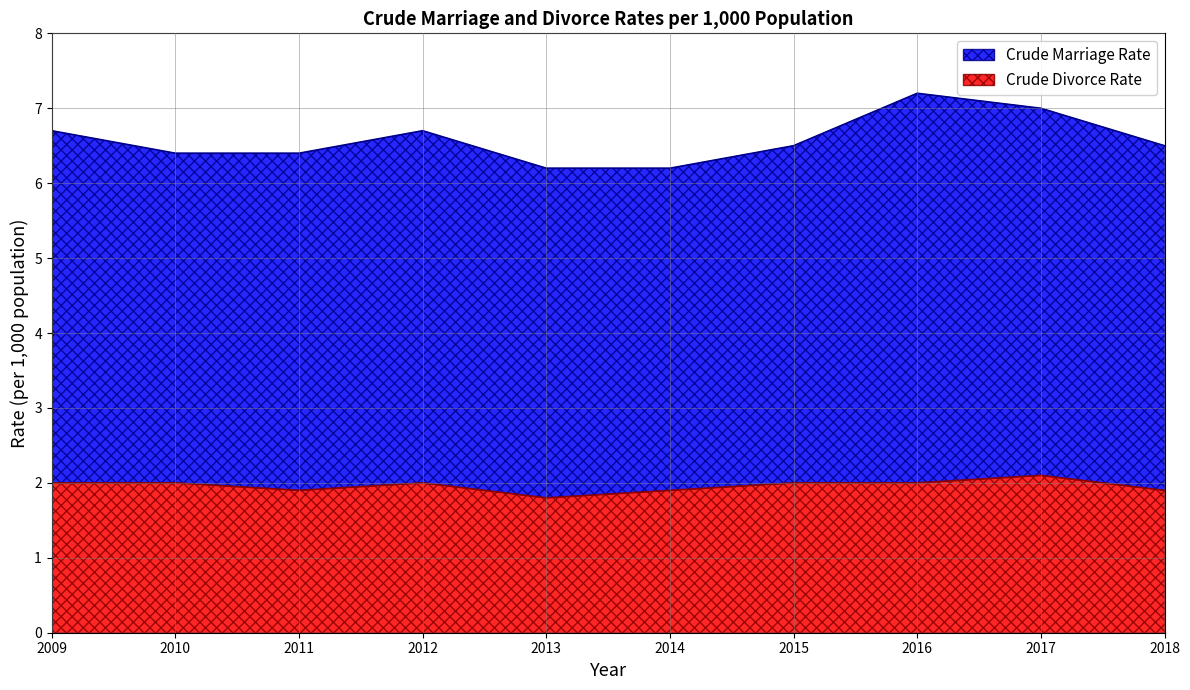

Count the number of categories in the chart.

10